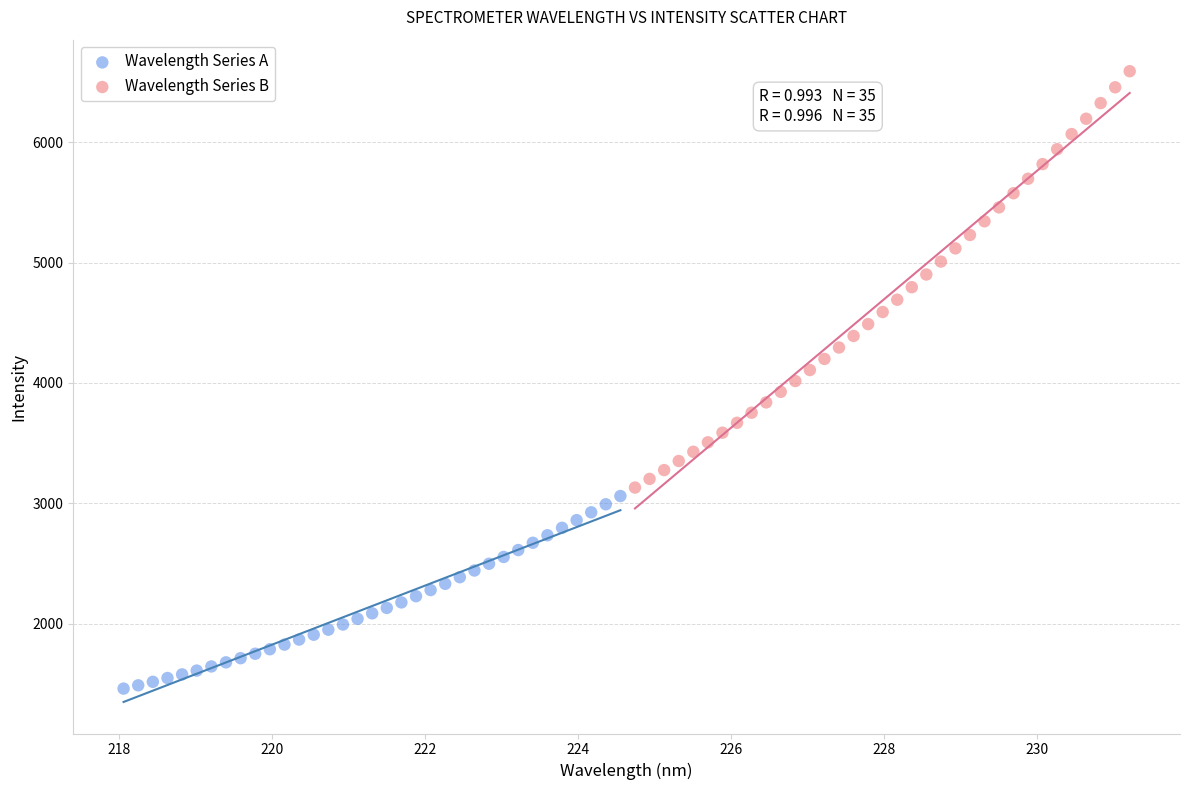

What are all the series names shown in the legend?

Wavelength Series A, Wavelength Series B